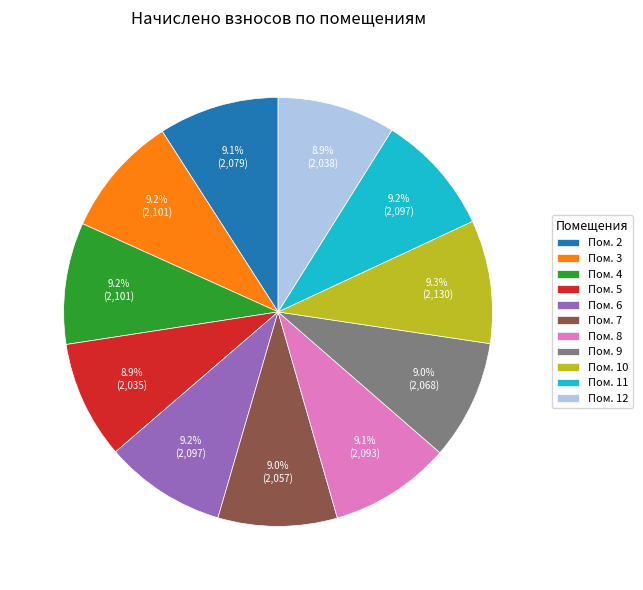

Combined, do Пом. 3 and Пом. 7 account for over 50%?

No